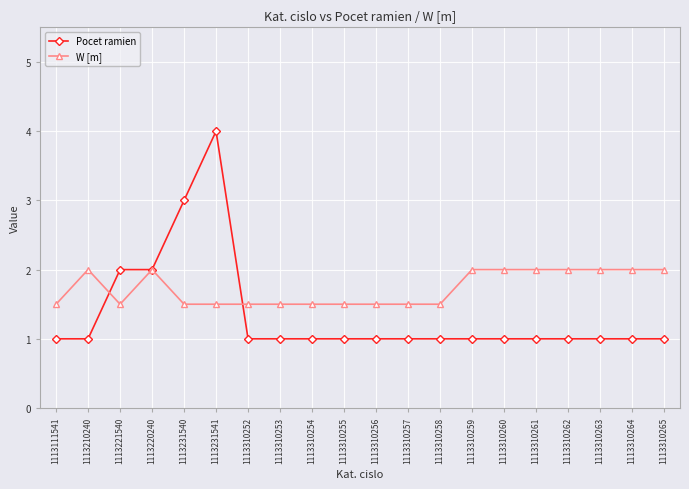

Which series ends up on top after the final intersection of W [m] and Pocet ramien?

W [m]